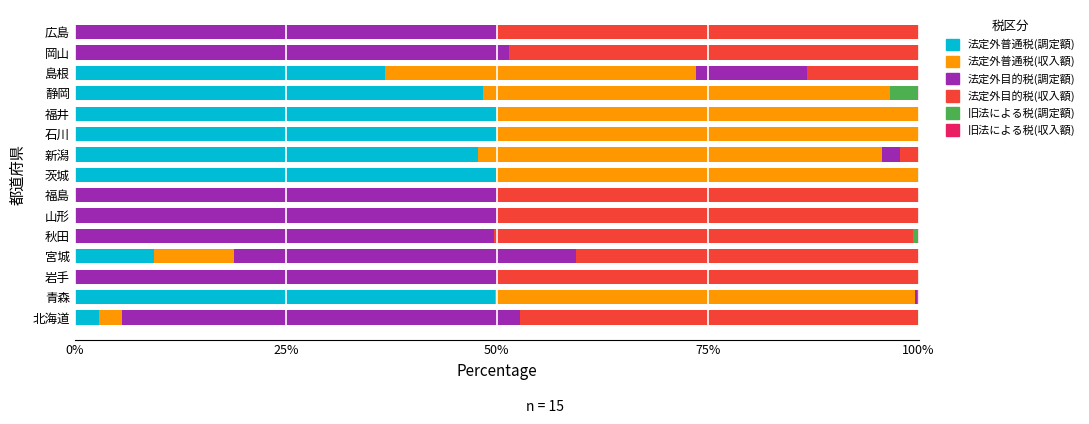

What is the sum of the 法定外普通税(調定額) values at 石川 and 岡山?

50.0